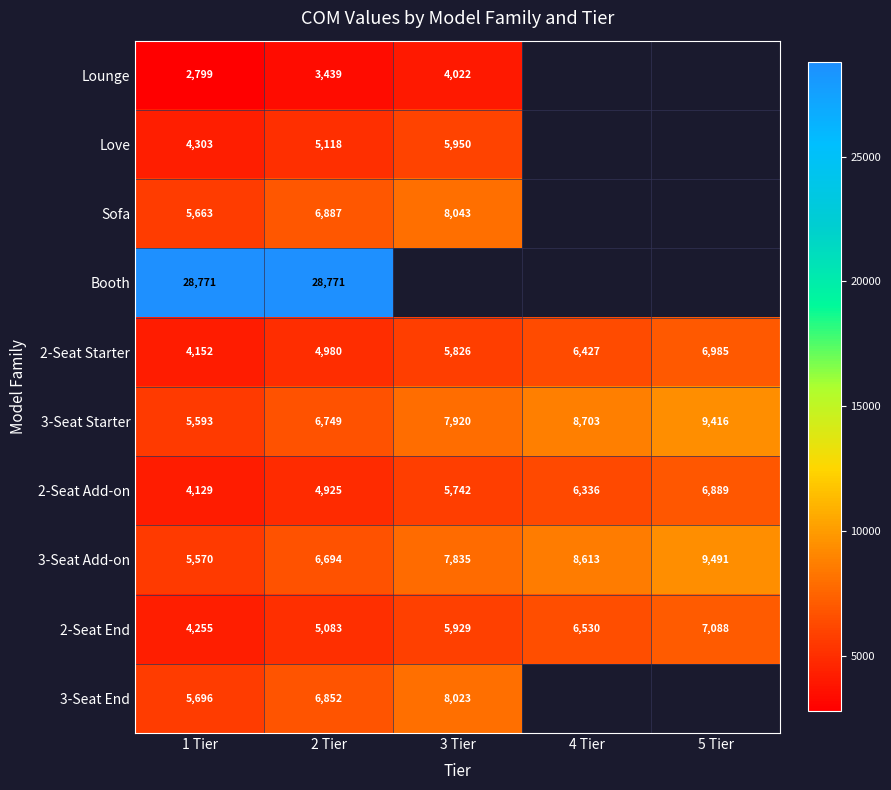

Which category has the lowest value in the Lounge series?

1 Tier